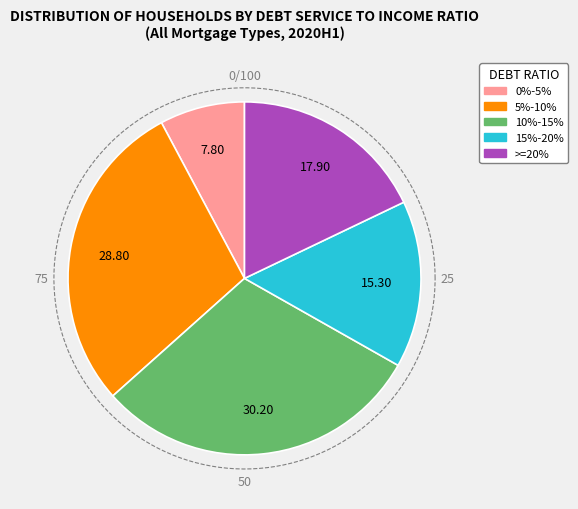

True or false: Greater than or equal to 5% but less than 10% accounts for 29% of the total.

True